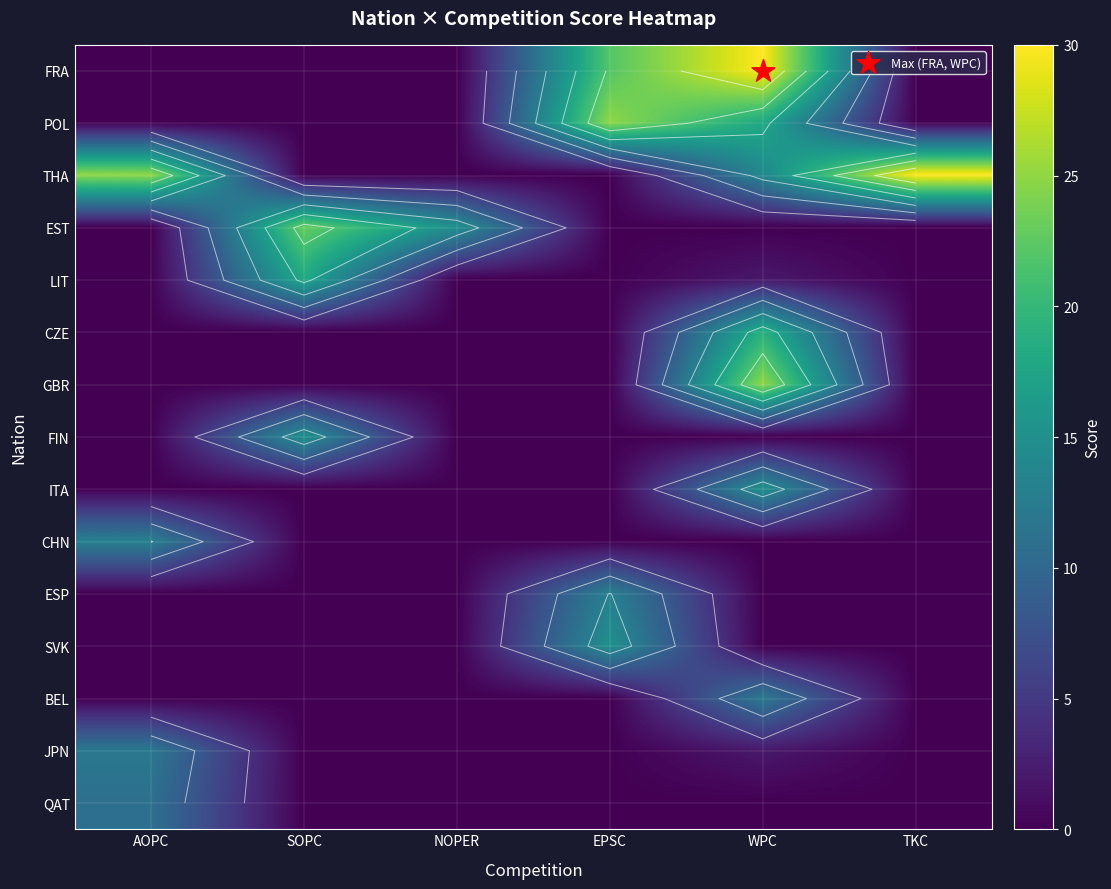

Which series has the widest spread of values?

FRA